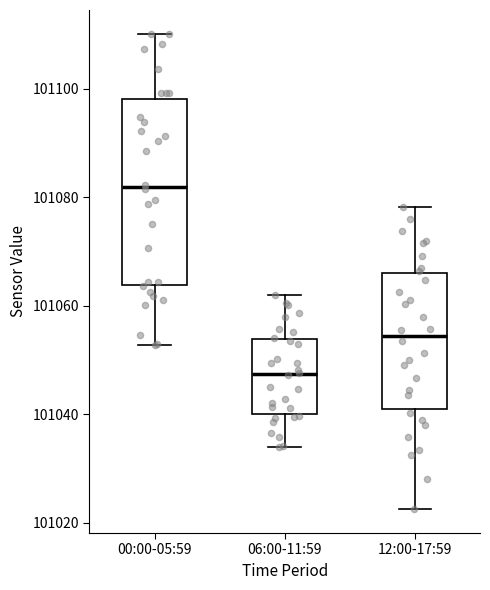

Where is the upper edge of the box for 00:00-05:59 on the y-axis? The values are not printed on the chart, so give them approximately, as read against the axis.

101098